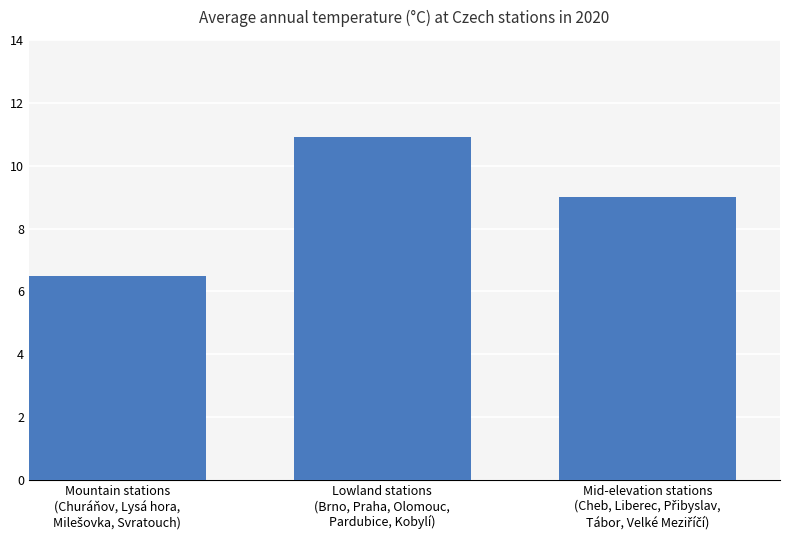

The value at Lowland stations
(Brno, Praha, Olomouc,
Pardubice, Kobylí) is 10.9. True or false?

True